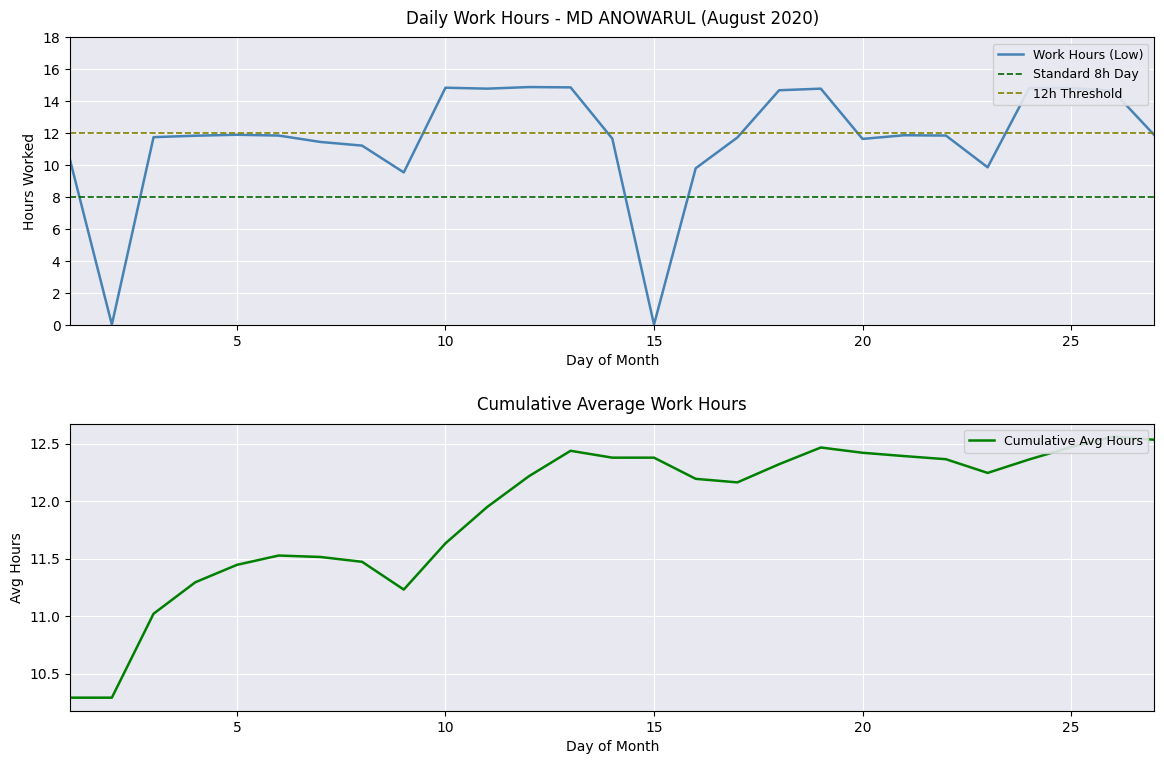

List the labels in order of value, largest first.

12, 13, 10, 24, 25, 11, 19, 18, 26, 5, 21, 27, 6, 22, 4, 3, 17, 14, 20, 7, 8, 1, 23, 16, 9, 2, 15